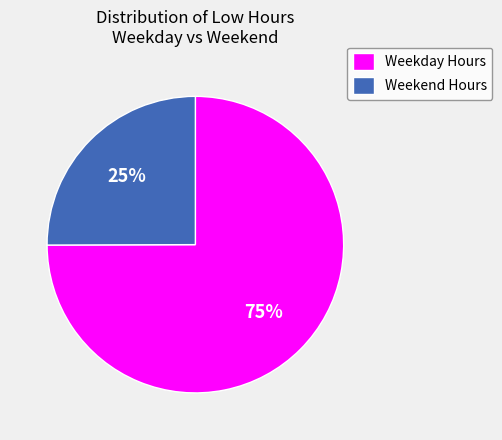

The Weekend Hours slice represents 39% of the pie. True or false?

False